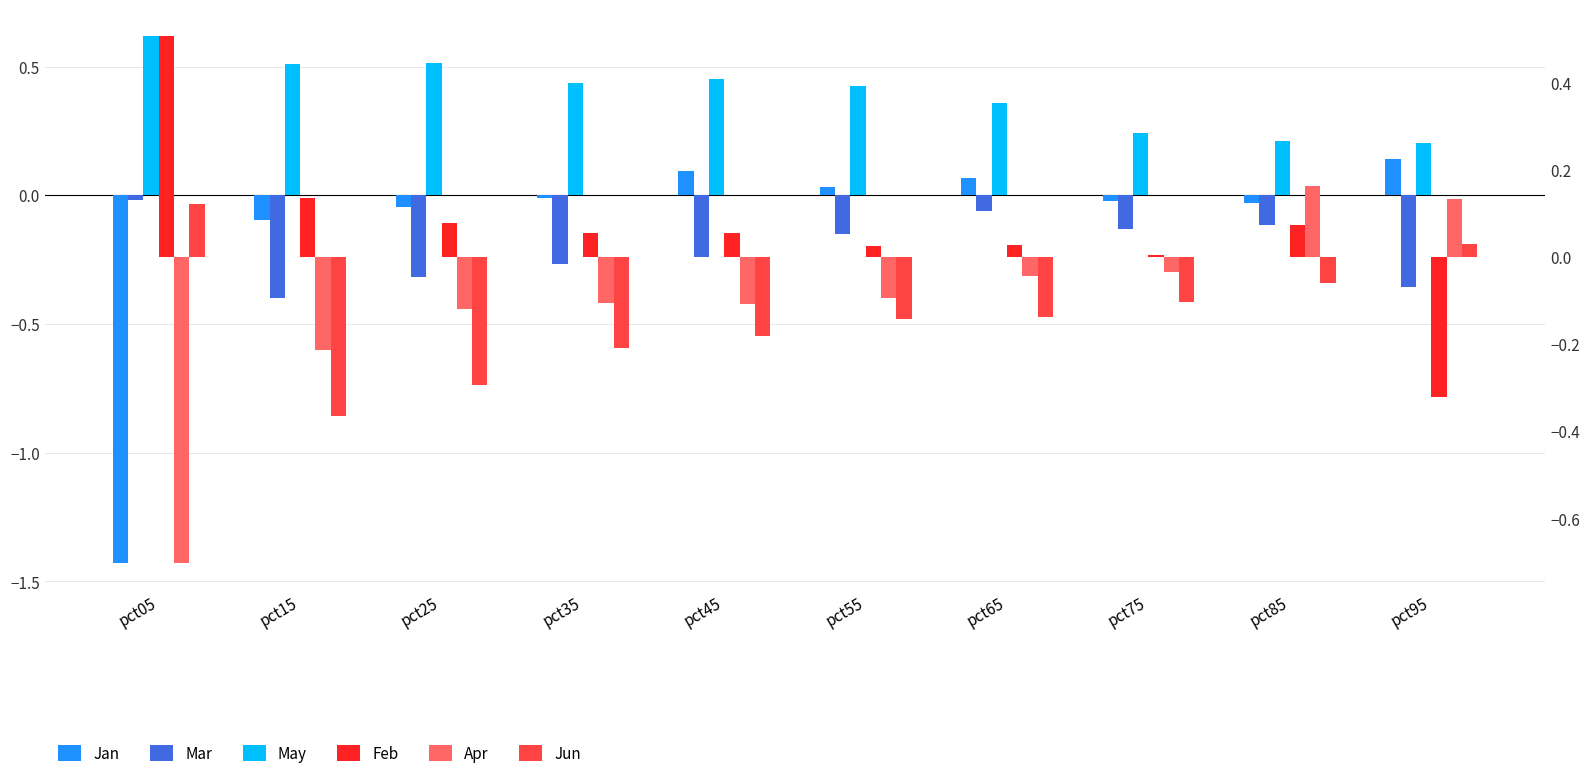

Is the value of Jan at pct35 greater than the value of May at pct65?

No